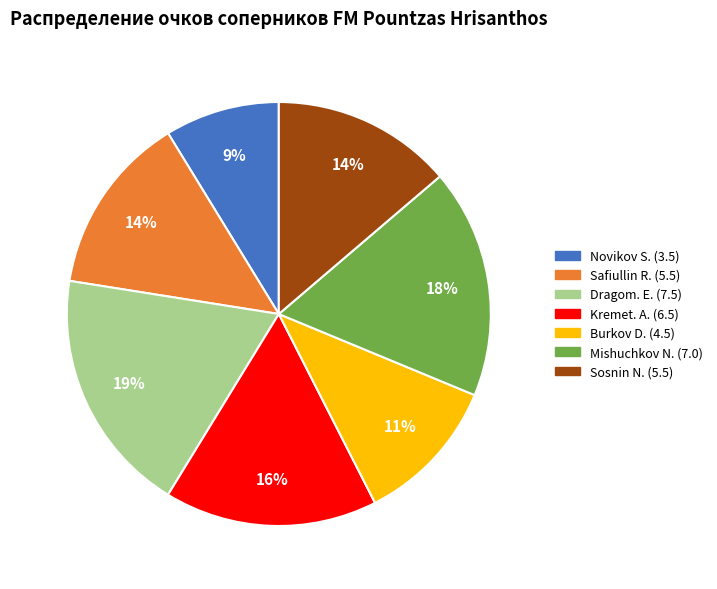

Count the number of slices in the pie.

7